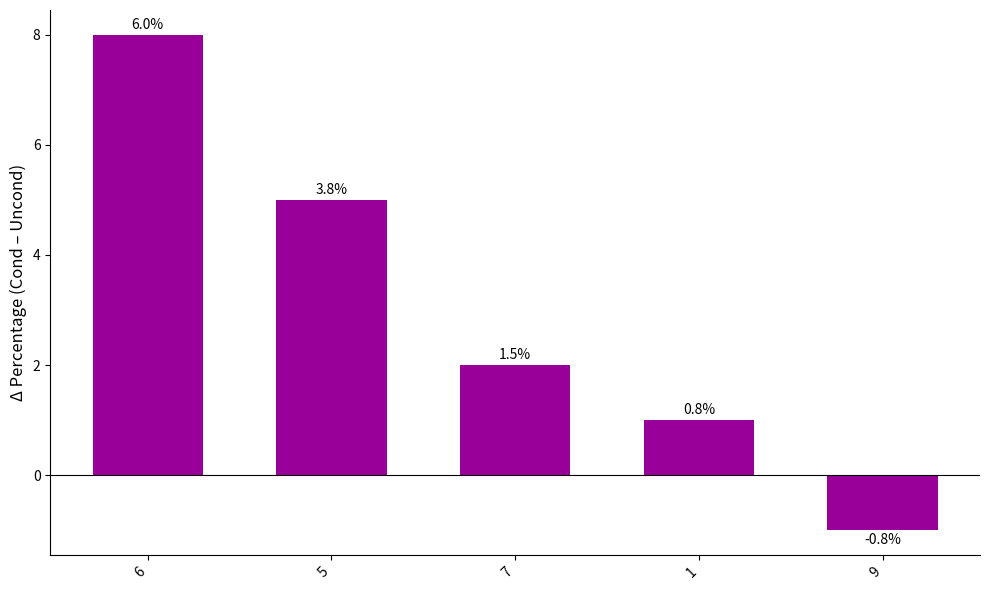

Between 7 and 5, which is larger?

5